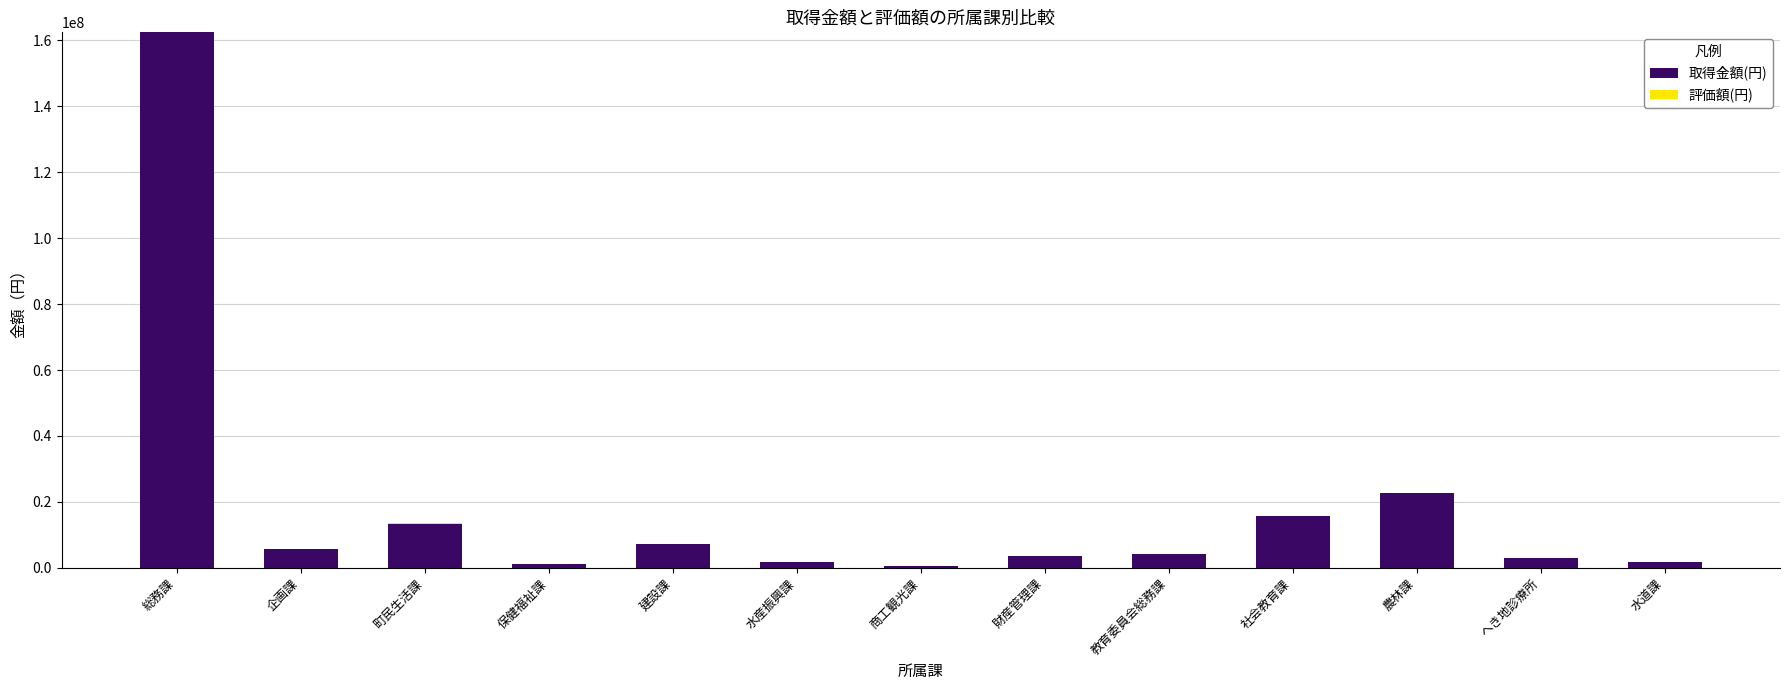

How many data points does each series have?

13